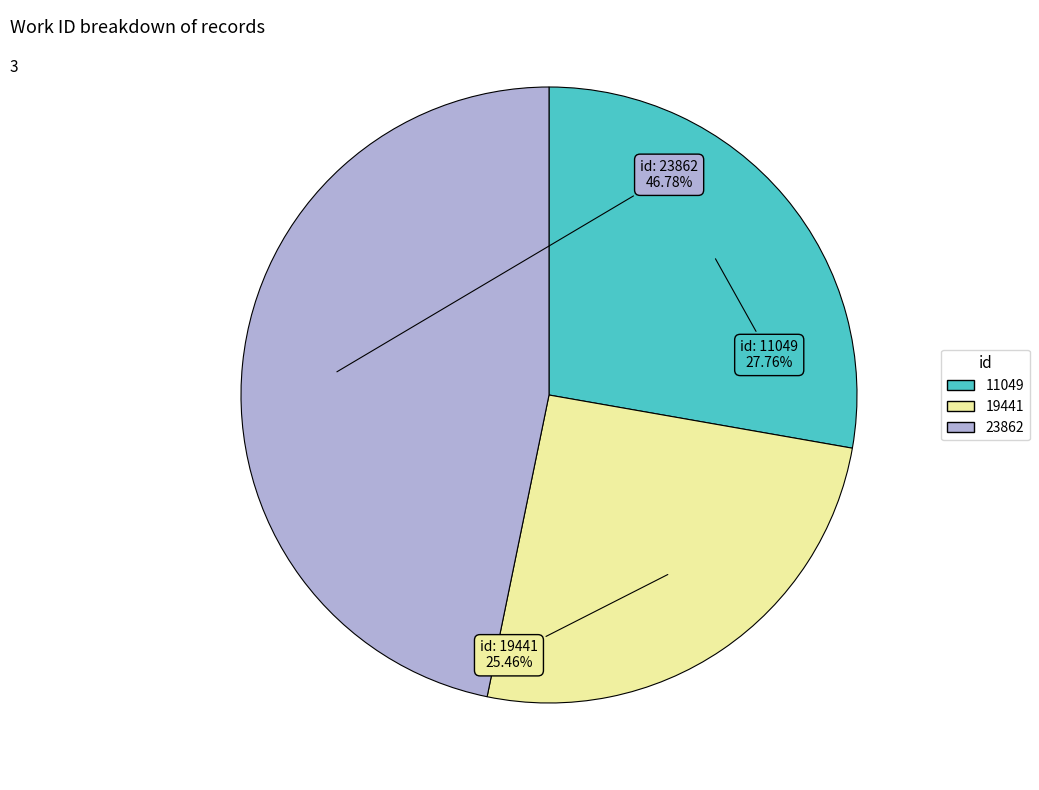

To the nearest percent, what is the average slice percentage?

33%